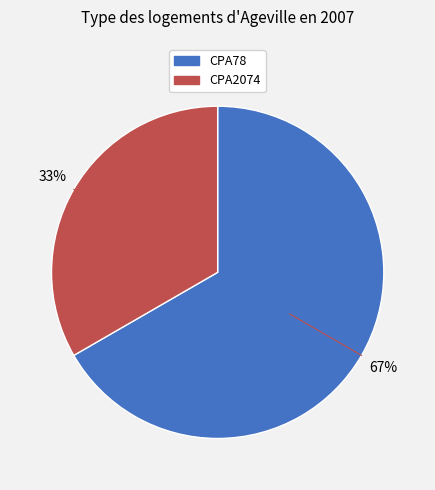

To the nearest percent, what percentage of the pie is CPA2074?

33%